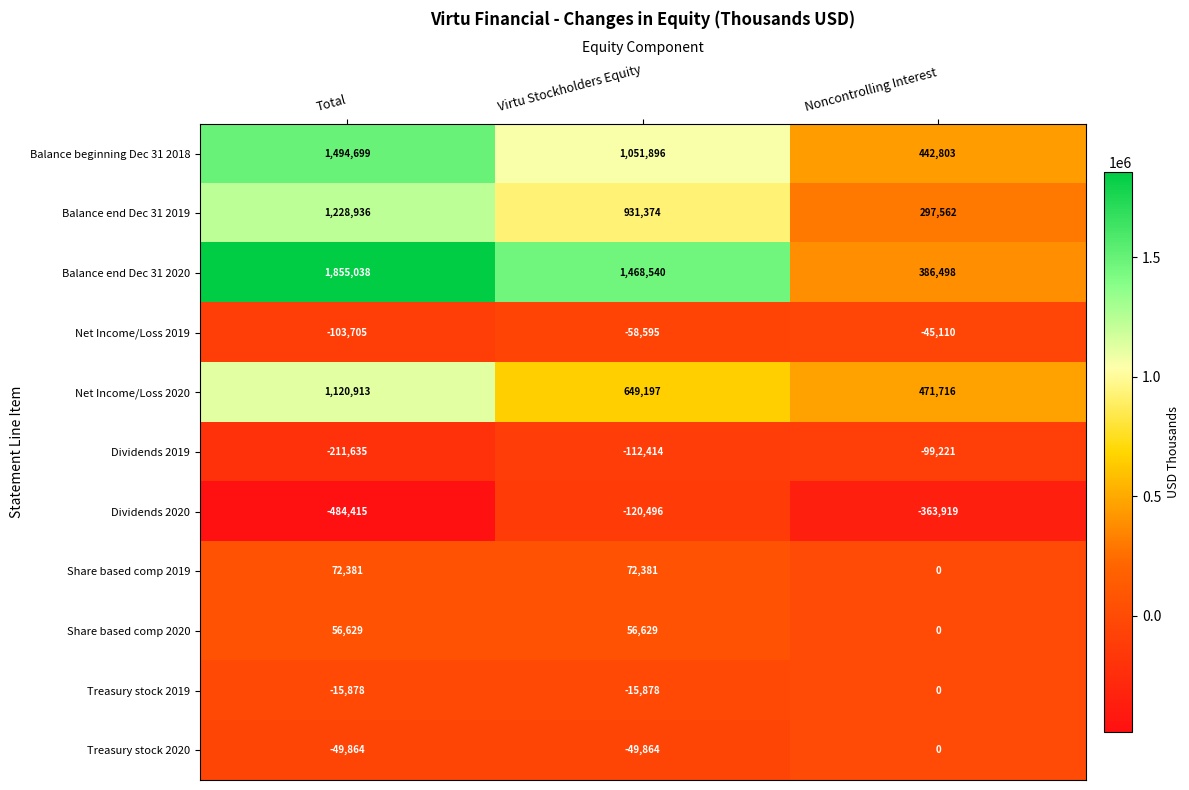

What is the difference between the maximum and minimum values in the Dividends 2019 series?

112414